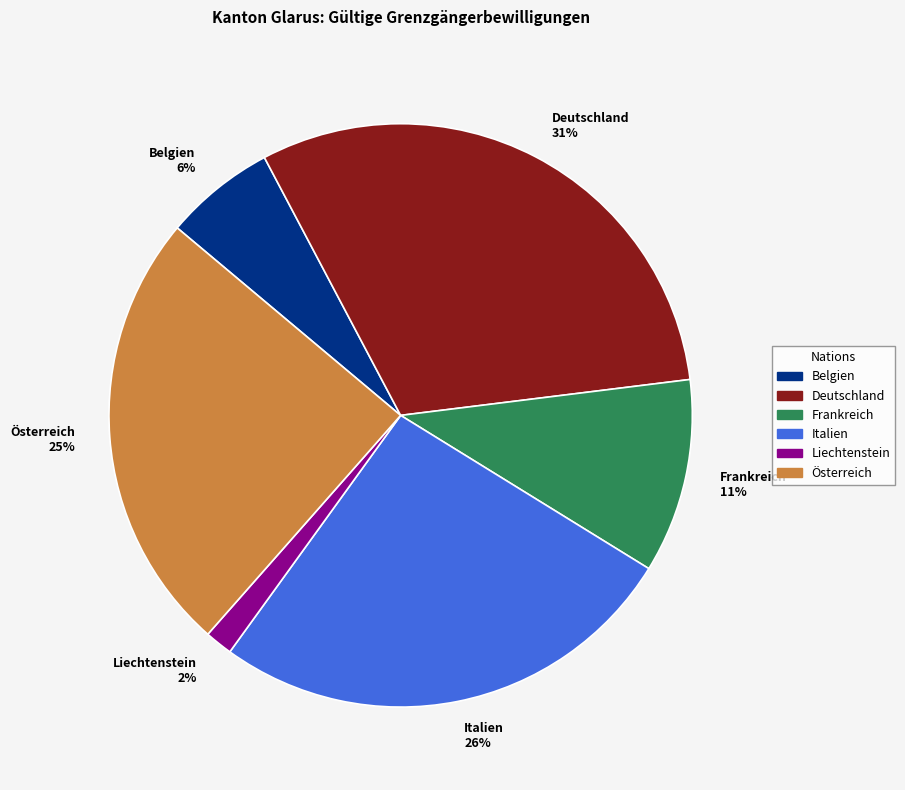

To the nearest percent, what is the average slice percentage?

17%